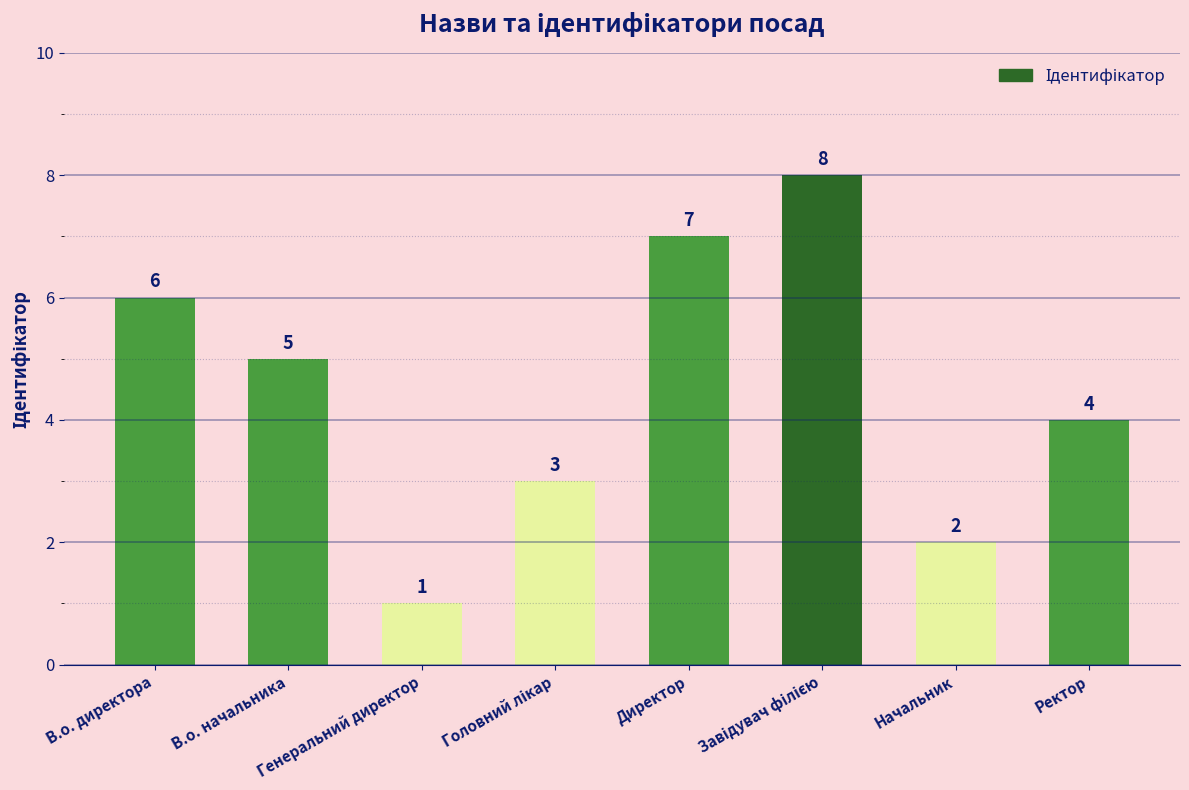

What is the approximate value at Директор?

7